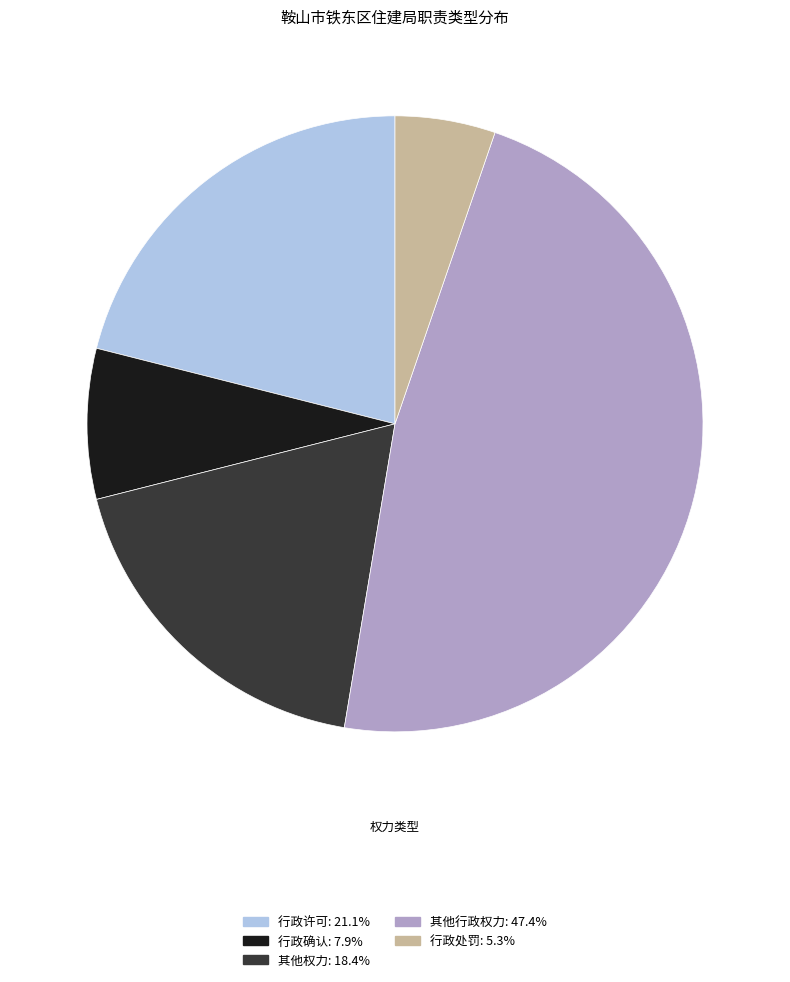

Approximately how many times larger is the value at 其他行政权力 compared to 行政确认?

6.0